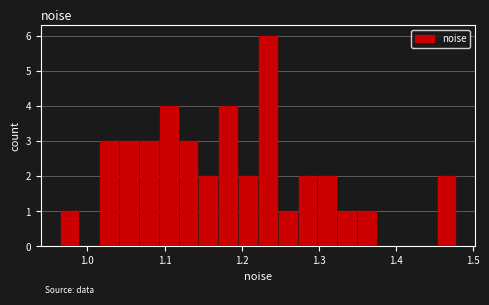

Read against the x-axis, roughly where is the centre of the tallest bar?

1.23